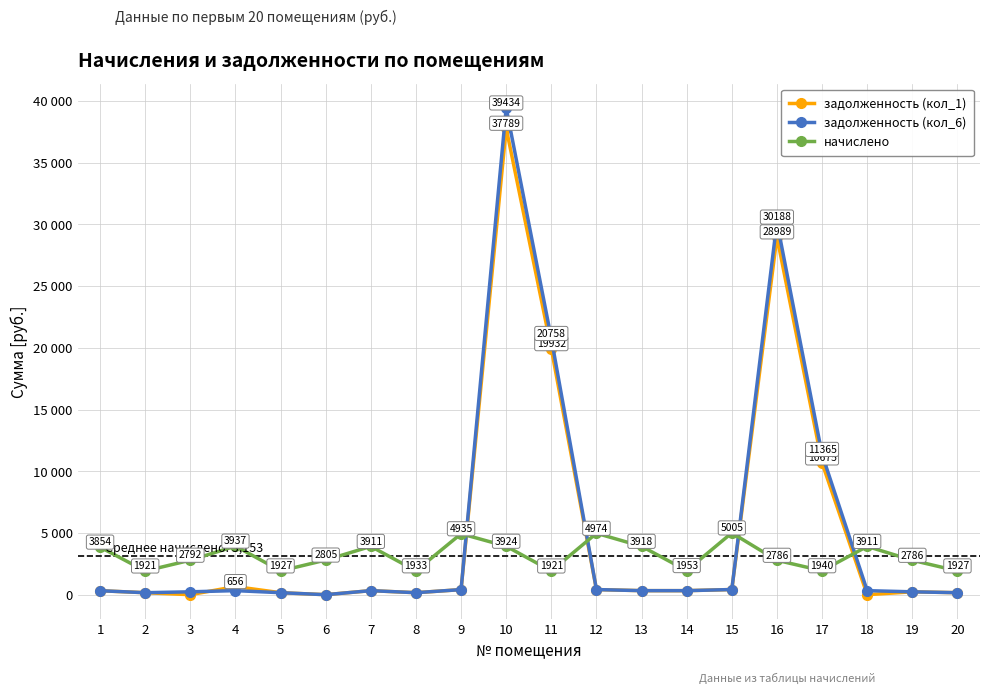

Rank the series at 18 from highest to lowest value.

начислено, задолженность (кол_6), задолженность (кол_1)